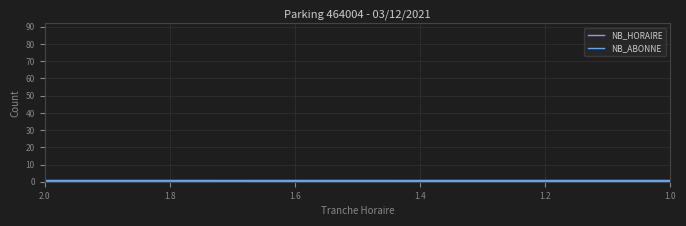

True or false: NB_ABONNE has more than 2 points higher than both neighbors.

False